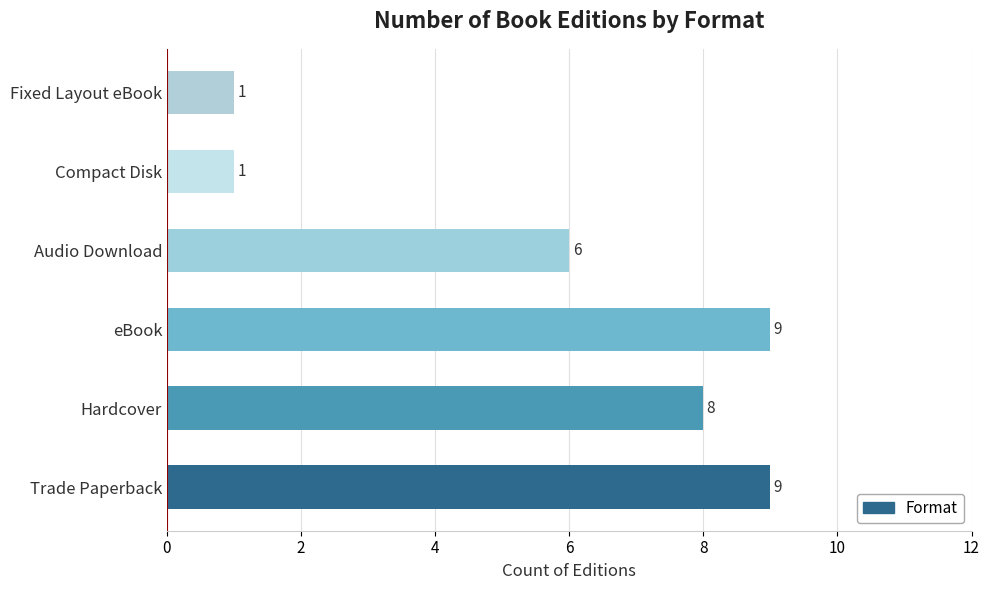

What is the maximum value shown in the chart?

9